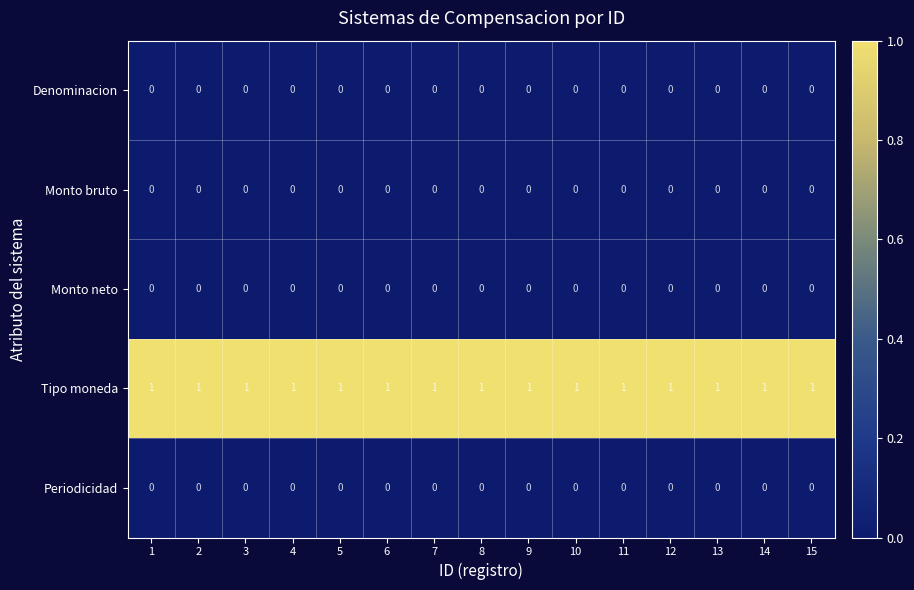

Is it true that Tipo moneda equals 0 at 1?

False